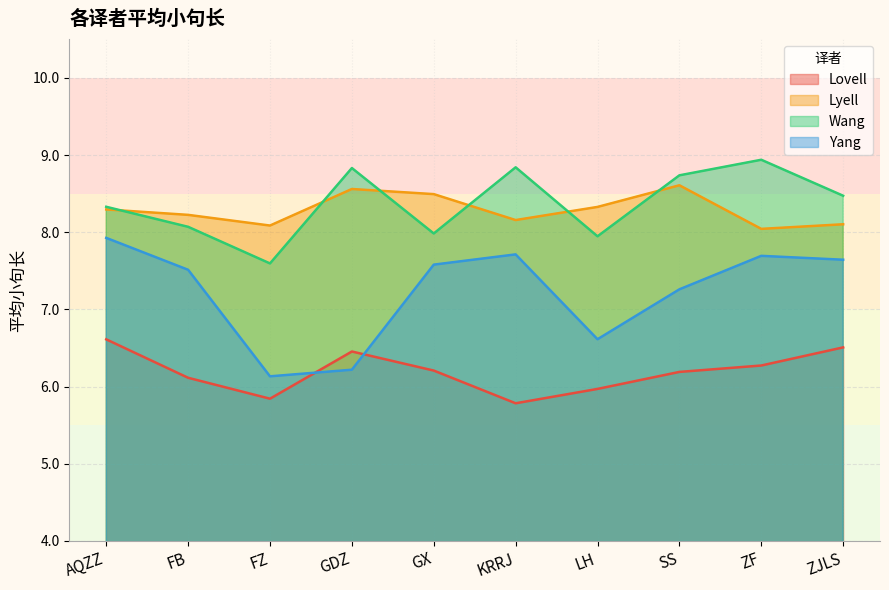

What is the average value of the Wang series?

8.4